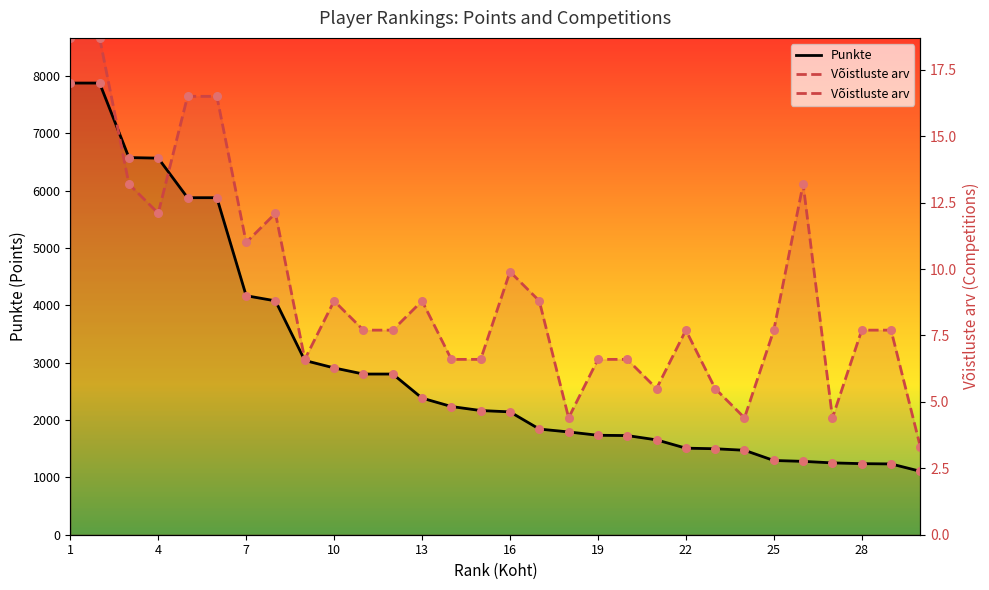

Which series contains the lowest Y value?

Punkte